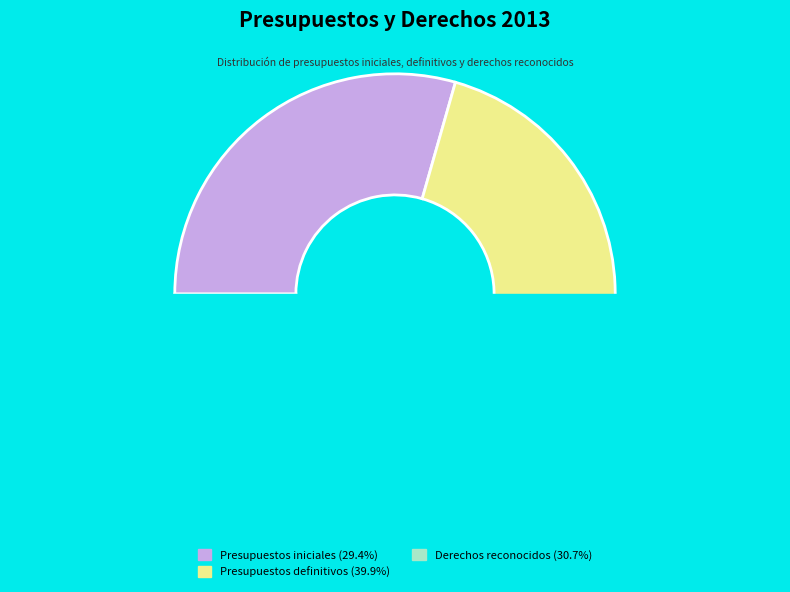

How many slices are in this pie chart?

3